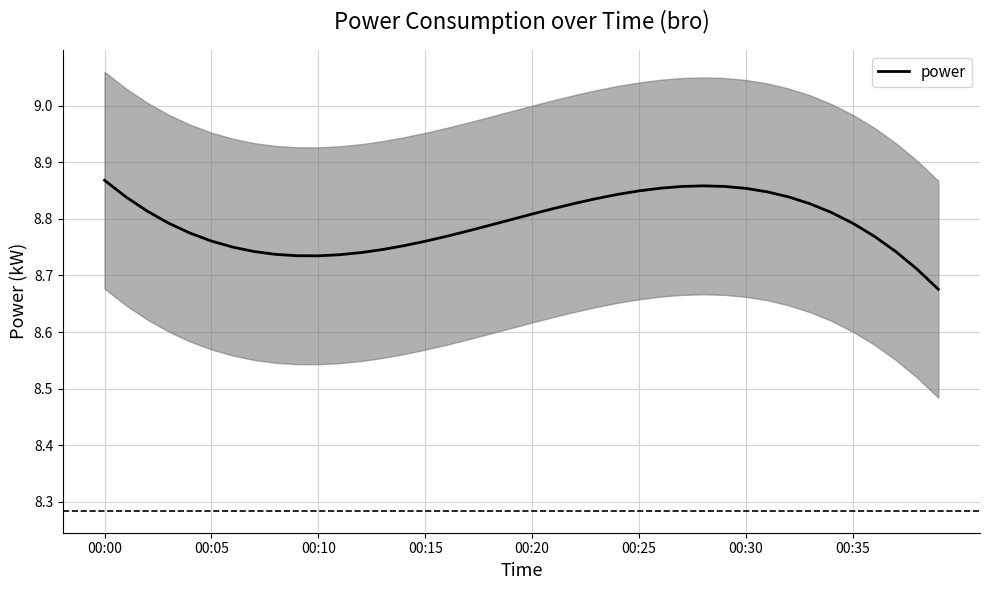

Read the value at 00:20.

8.8